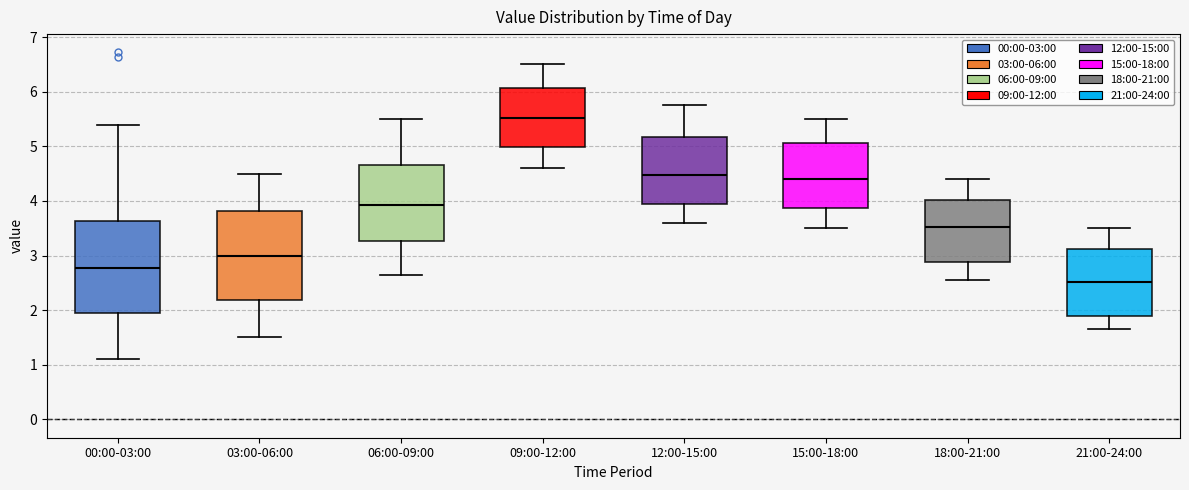

Reading left to right, transcribe this box plot: for each box, give where its median line is, the range the box spans, and where its two whiskers end, as read against the y-axis. The values are not printed on the chart, so give them approximately, as read against the axis.

00:00-03:00: median 2.8, box 2.0 to 3.6, whiskers 1.1 to 5.4
03:00-06:00: median 3.0, box 2.2 to 3.8, whiskers 1.5 to 4.5
06:00-09:00: median 3.9, box 3.3 to 4.7, whiskers 2.7 to 5.5
09:00-12:00: median 5.5, box 5.0 to 6.1, whiskers 4.6 to 6.5
12:00-15:00: median 4.5, box 4.0 to 5.2, whiskers 3.6 to 5.8
15:00-18:00: median 4.4, box 3.9 to 5.1, whiskers 3.5 to 5.5
18:00-21:00: median 3.5, box 2.9 to 4.0, whiskers 2.6 to 4.4
21:00-24:00: median 2.5, box 1.9 to 3.1, whiskers 1.7 to 3.5